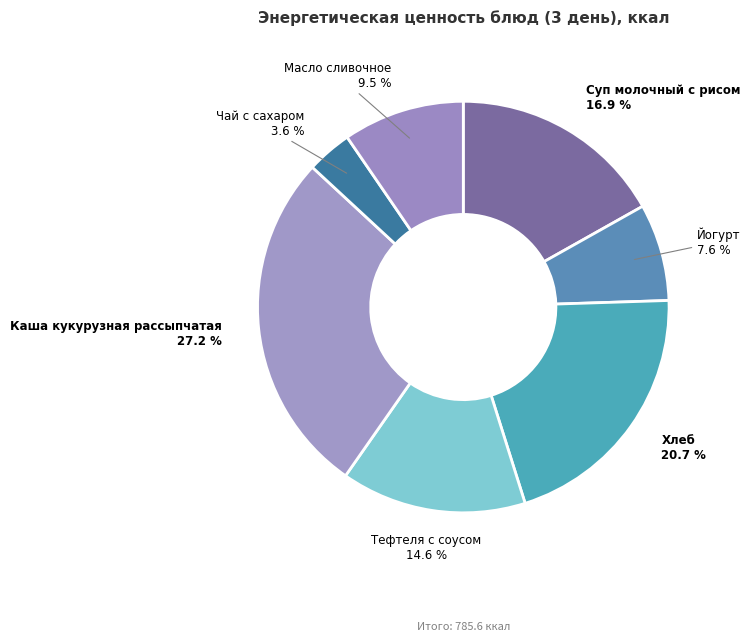

What percentage is NOT represented by Тефтеля с соусом?

85.4%